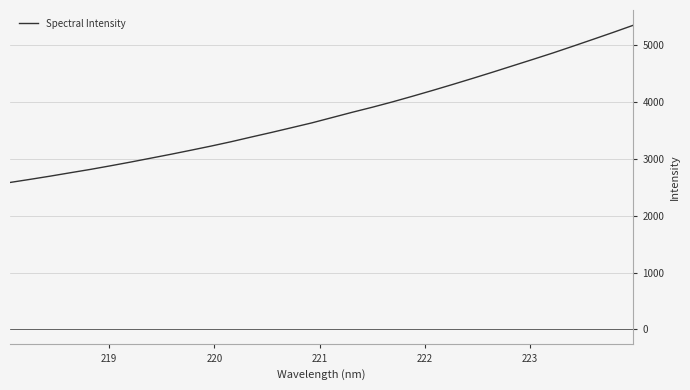

Does the chart display data point markers on the line(s)?

No